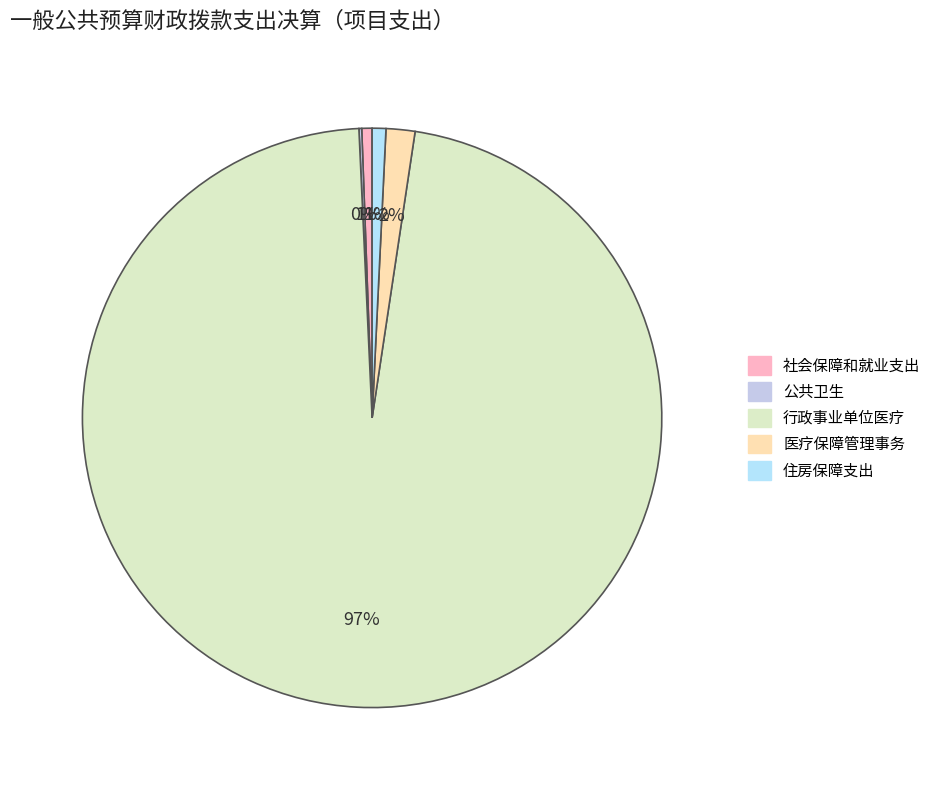

What percentage is the 行政事业单位医疗 slice, to the nearest percent?

97%